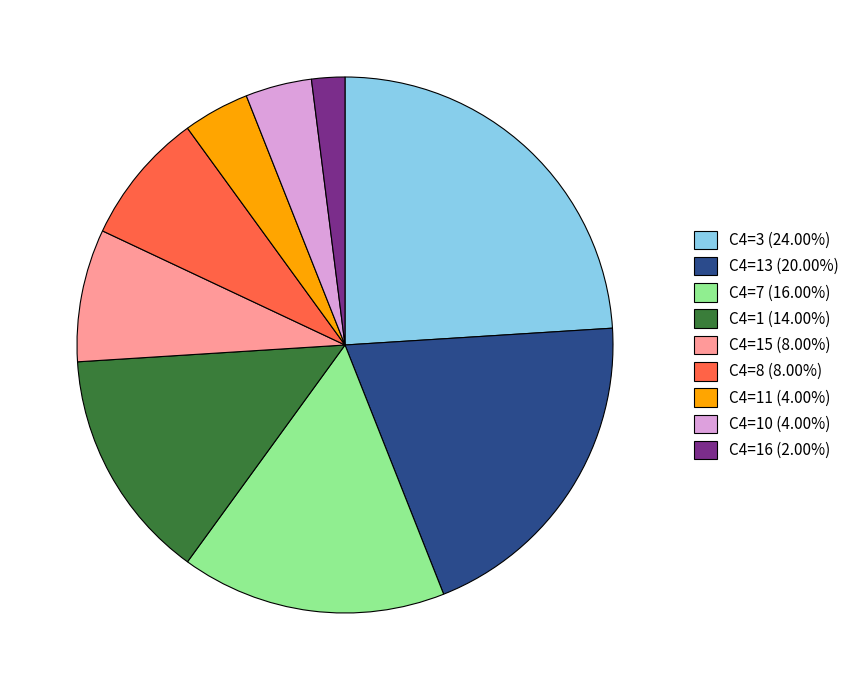

Do C4=1 (14.00%) and C4=3 (24.00%) together represent more than half of the pie?

No